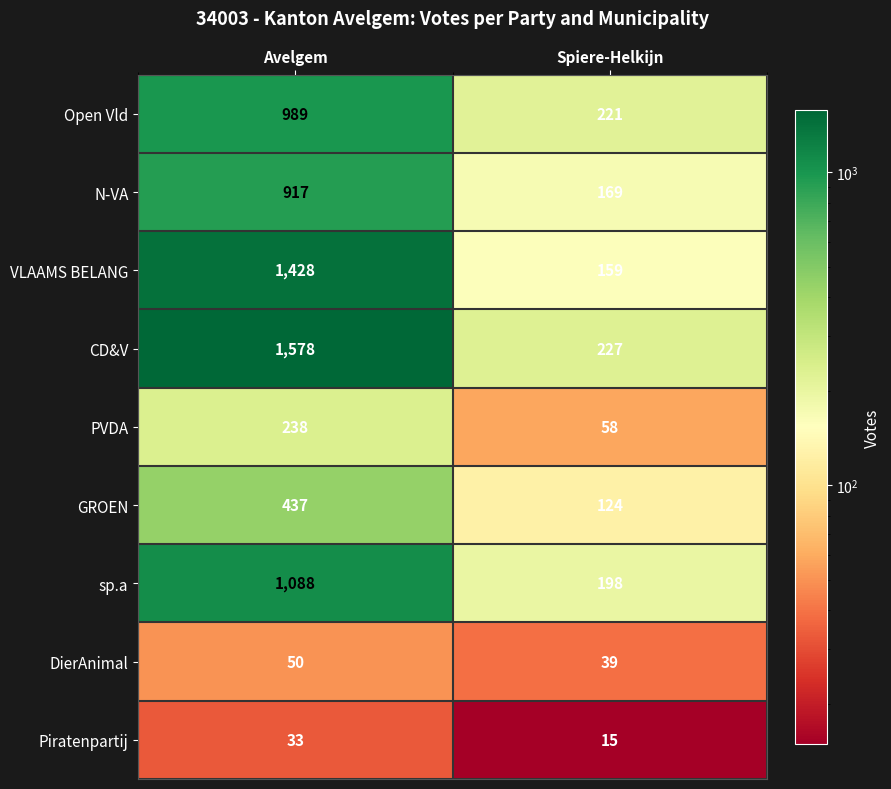

Reading left to right, what are all the values shown in this chart?

Open Vld: 989	221
N-VA: 917	169
VLAAMS BELANG: 1428	159
CD&V: 1578	227
PVDA: 238	58
GROEN: 437	124
sp.a: 1088	198
DierAnimal: 50	39
Piratenpartij: 33	15